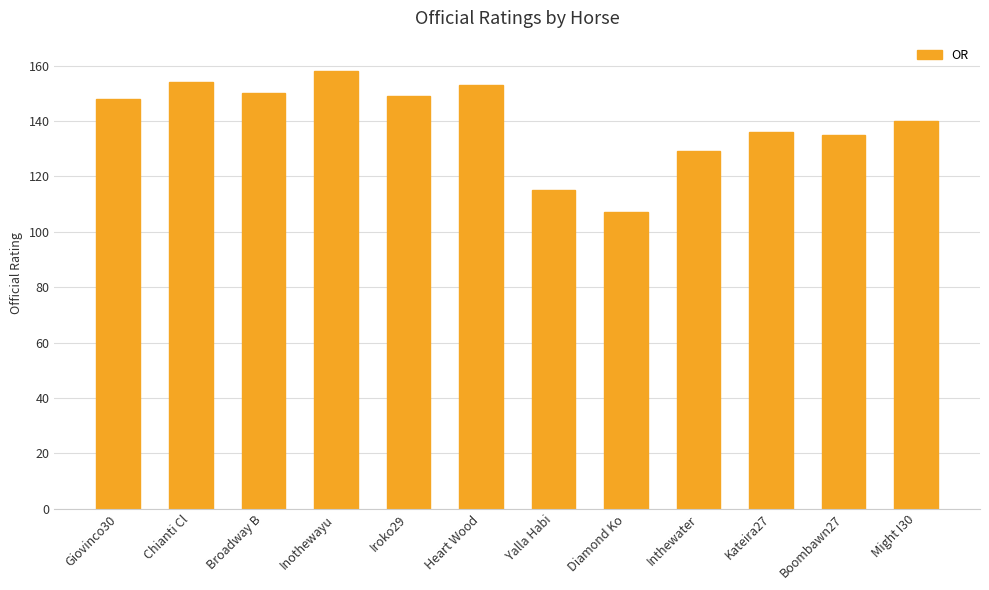

Is it true that the value at Giovinco30 is 194?

False